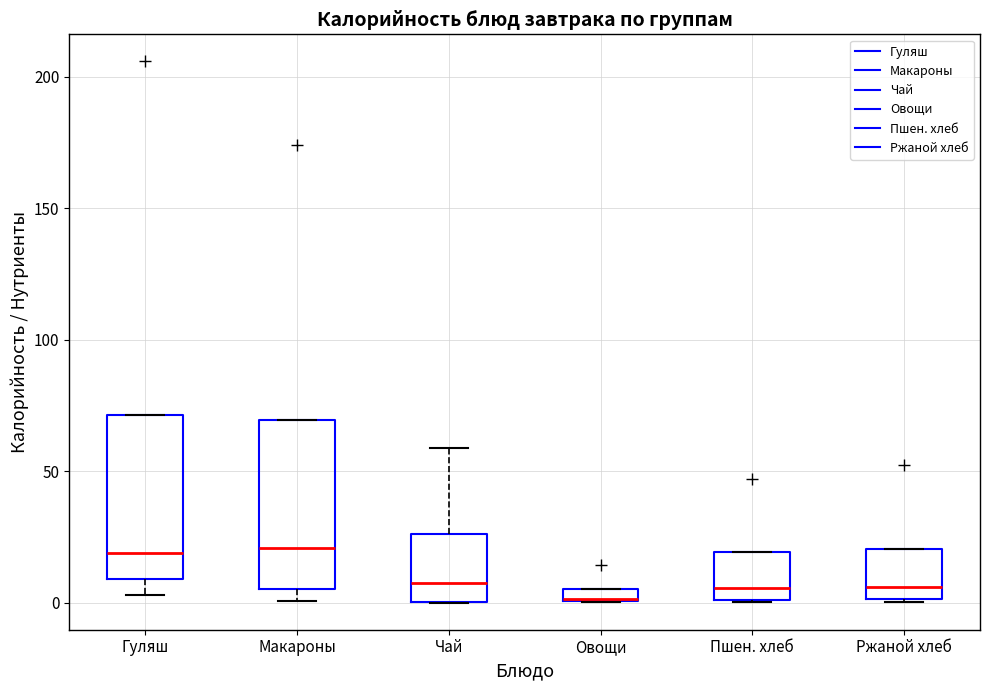

Where is the lower edge of the box for Гуляш on the y-axis? The values are not printed on the chart, so give them approximately, as read against the axis.

10